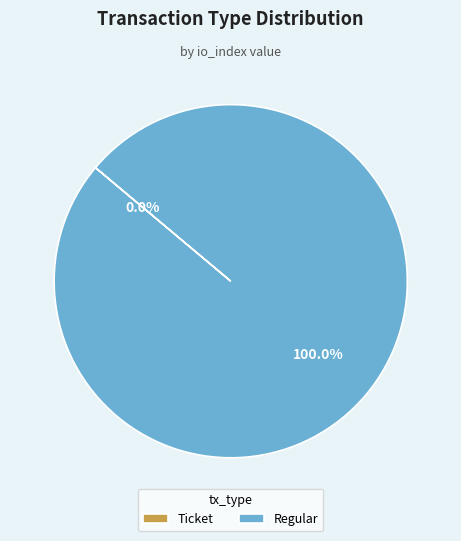

Does Ticket account for over 50% of the chart?

No